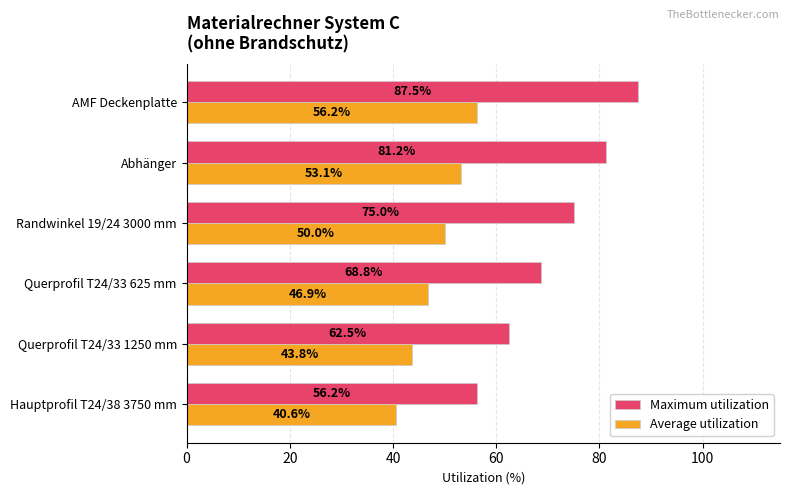

Is it true that Maximum utilization equals 110.4 at Abhänger?

False